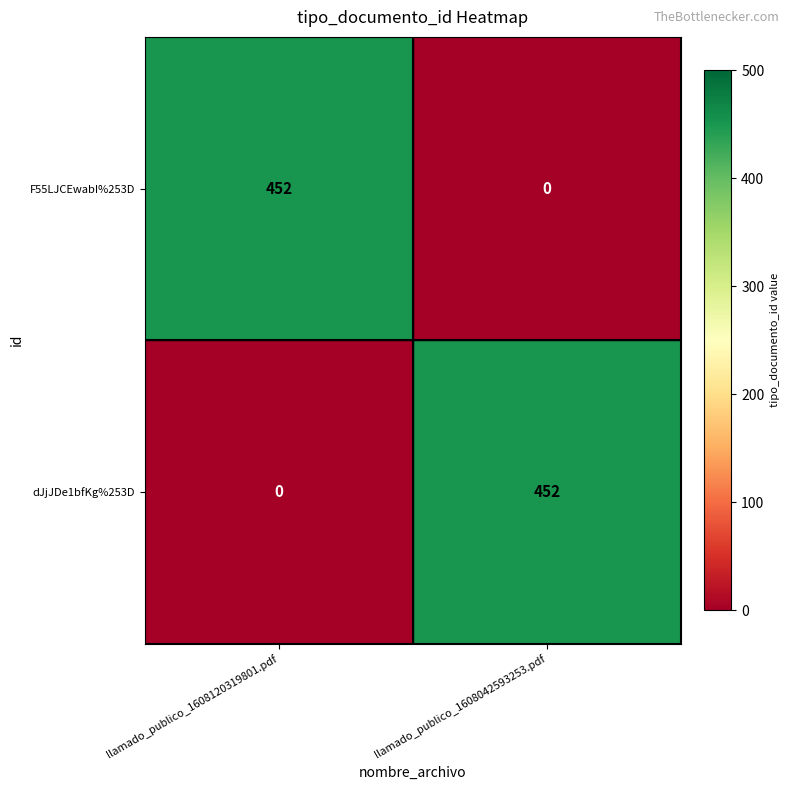

Rank the series at llamado_publico_1608042593253.pdf from lowest to highest value.

F55LJCEwabI%253D, dJjJDe1bfKg%253D